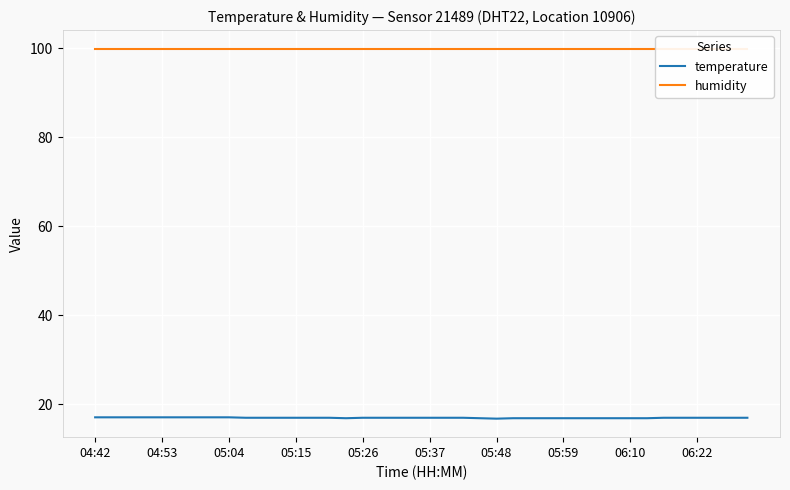

What is the minimum value for temperature?

16.8